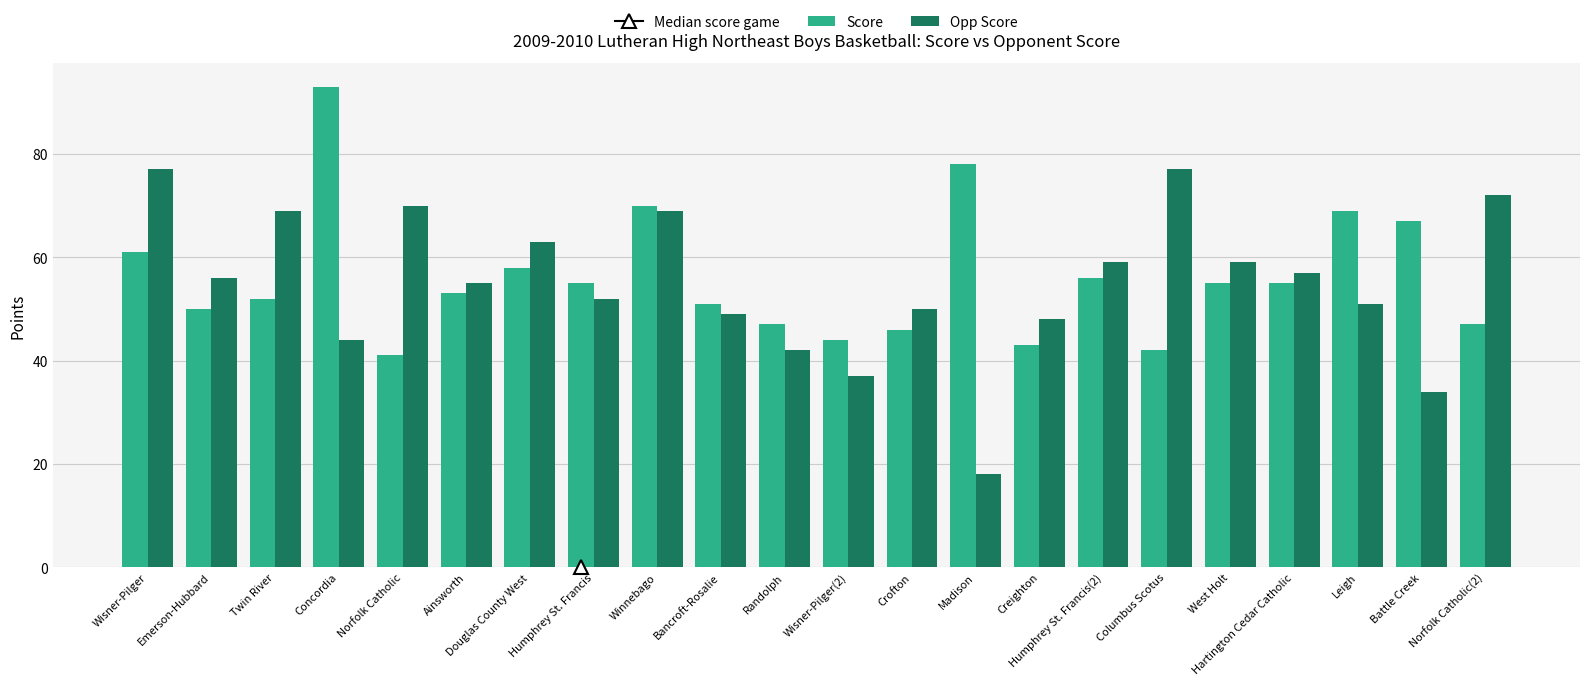

What value does the Opp Score series have at Wisner-Pilger(2)?

37